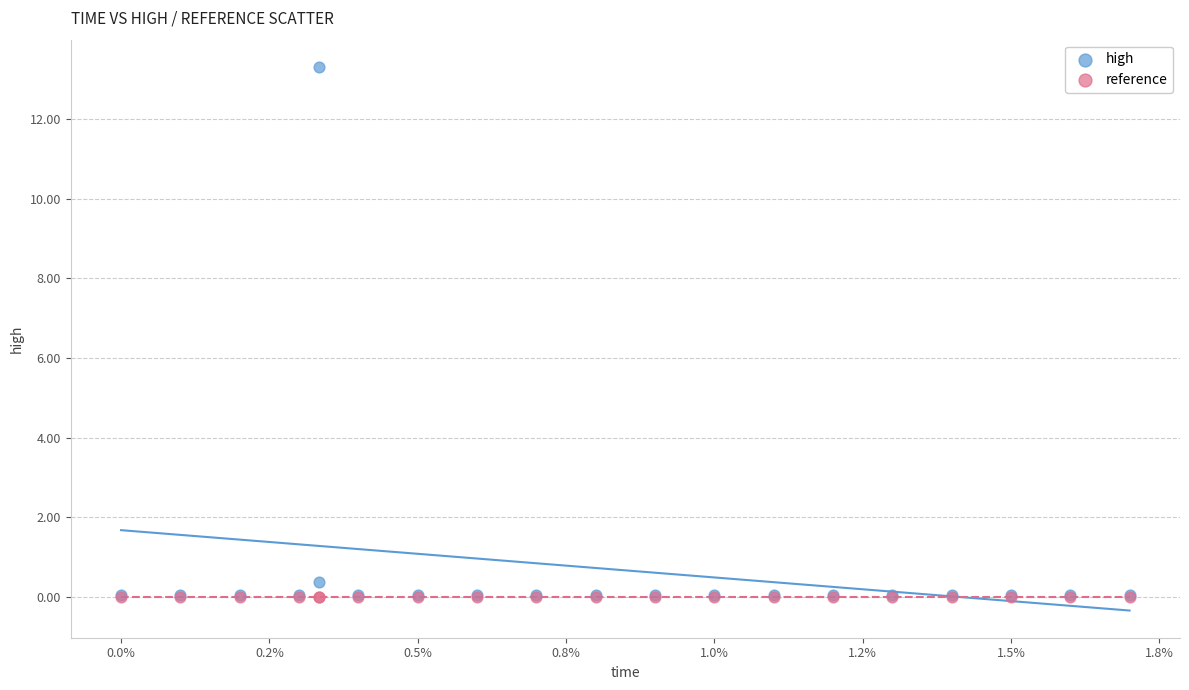

Across all series, what Y value is closest to 6?

0.4